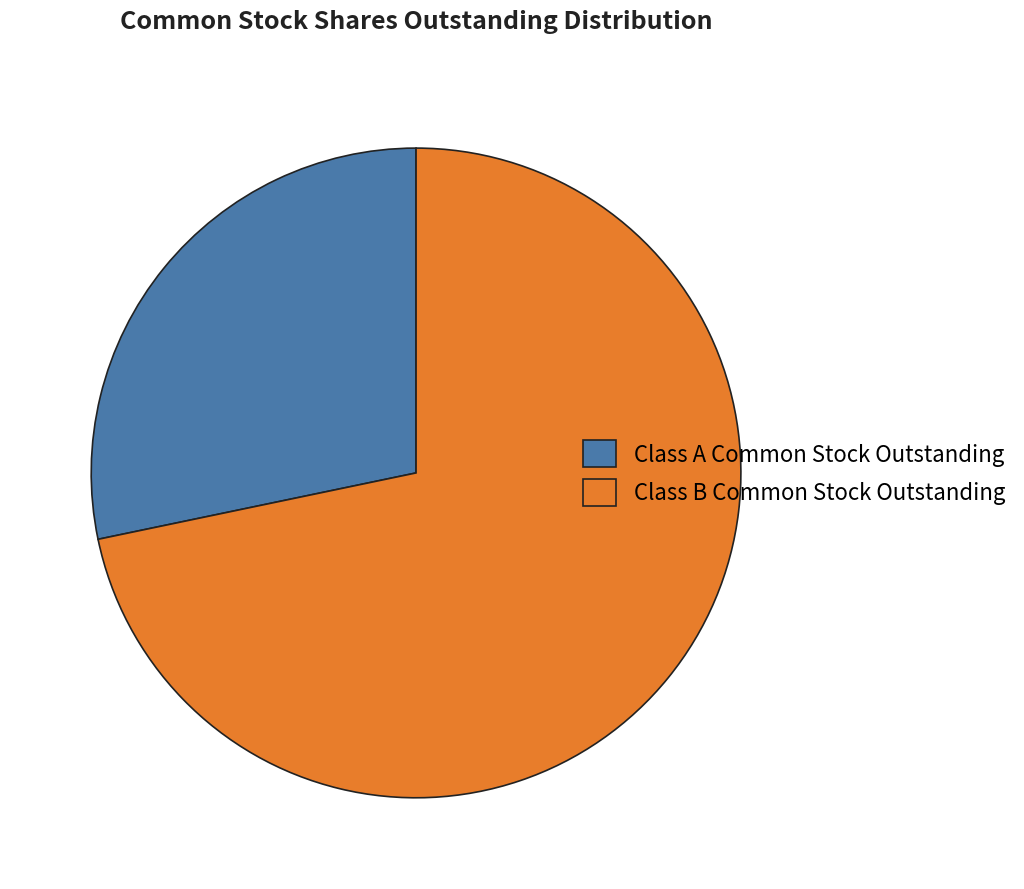

Which slice is the largest?

Class B Common Stock Outstanding